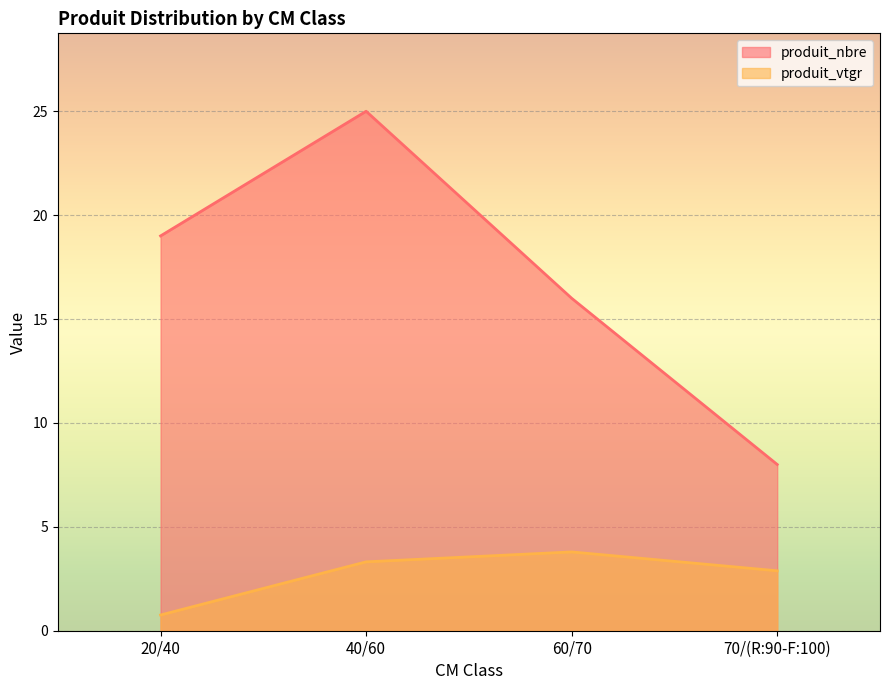

What is the approximate value of produit_nbre at 20/40?

19.0